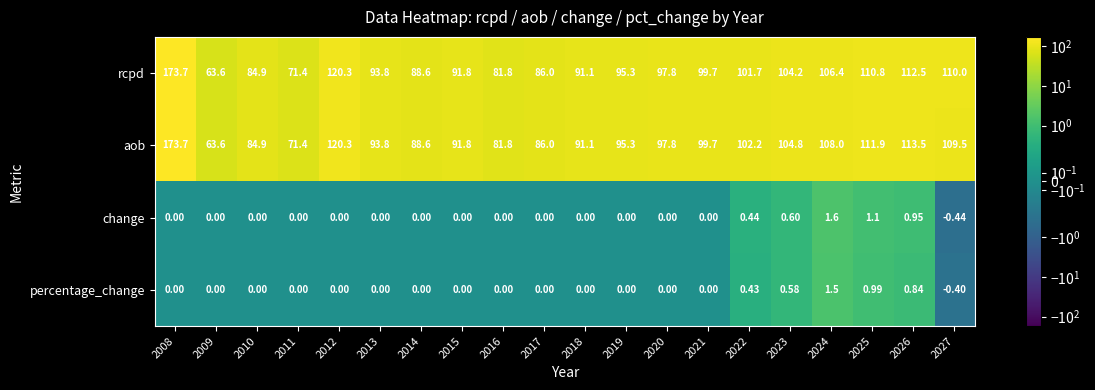

Between 2014 and 2027, which series saw the biggest shift?

rcpd